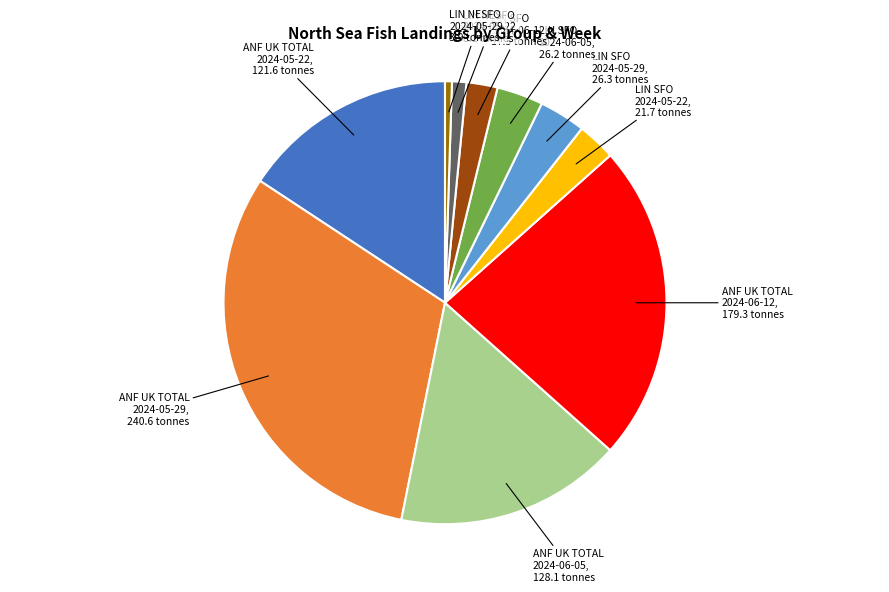

Count the number of slices in the pie.

10